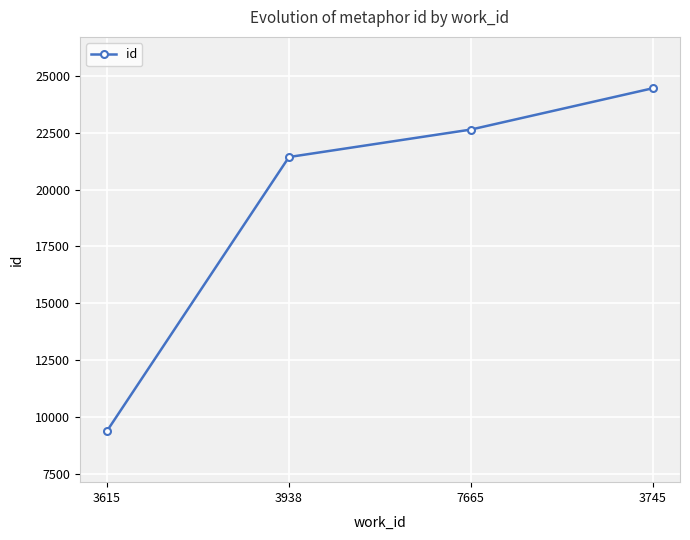

What is the maximum value shown in the chart?

24457